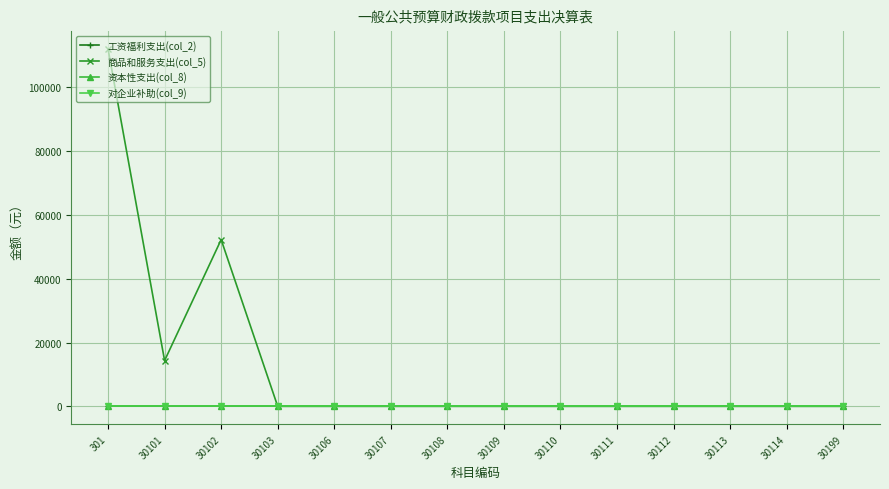

Reading left to right, extract all data points from this chart.

工资福利支出(col_2): 301=0.0	30101=0.0	30102=0.0	30103=0.0	30106=0.0	30107=0.0	30108=0.0	30109=0.0	30110=0.0	30111=0.0	30112=0.0	30113=0.0	30114=0.0	30199=0.0
商品和服务支出(col_5): 301=112032.8	30101=14344.0	30102=52260.0	30103=0.0	30106=0.0	30107=0.0	30108=0.0	30109=0.0	30110=0.0	30111=0.0	30112=0.0	30113=0.0	30114=0.0	30199=0.0
资本性支出(col_8): 301=0.0	30101=0.0	30102=0.0	30103=0.0	30106=0.0	30107=0.0	30108=0.0	30109=0.0	30110=0.0	30111=0.0	30112=0.0	30113=0.0	30114=0.0	30199=0.0
对企业补助(col_9): 301=0.0	30101=0.0	30102=0.0	30103=0.0	30106=0.0	30107=0.0	30108=0.0	30109=0.0	30110=0.0	30111=0.0	30112=0.0	30113=0.0	30114=0.0	30199=0.0